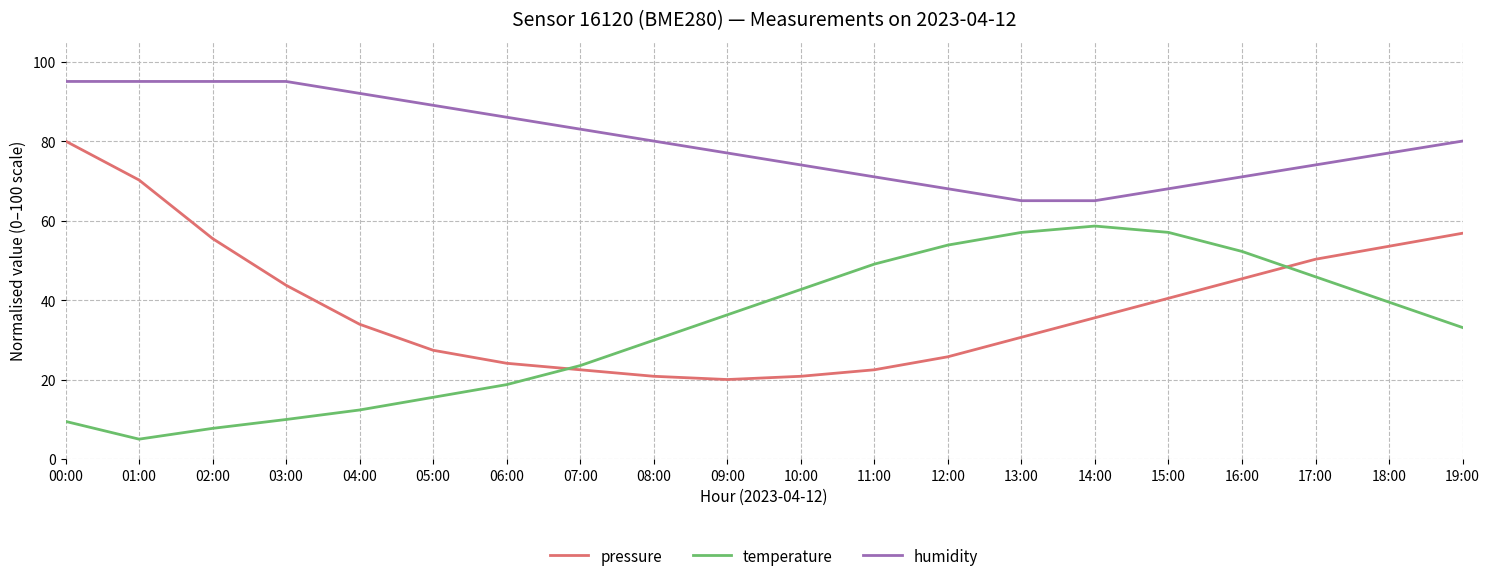

Is this an area chart (filled region under the line)?

No